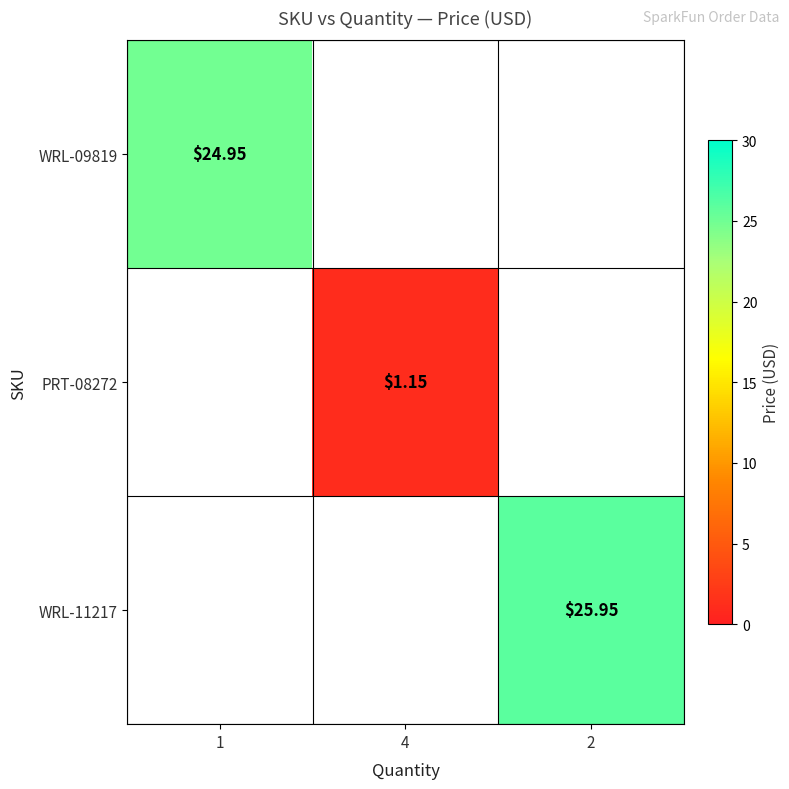

At which label does PRT-08272 first exceed 1?

4